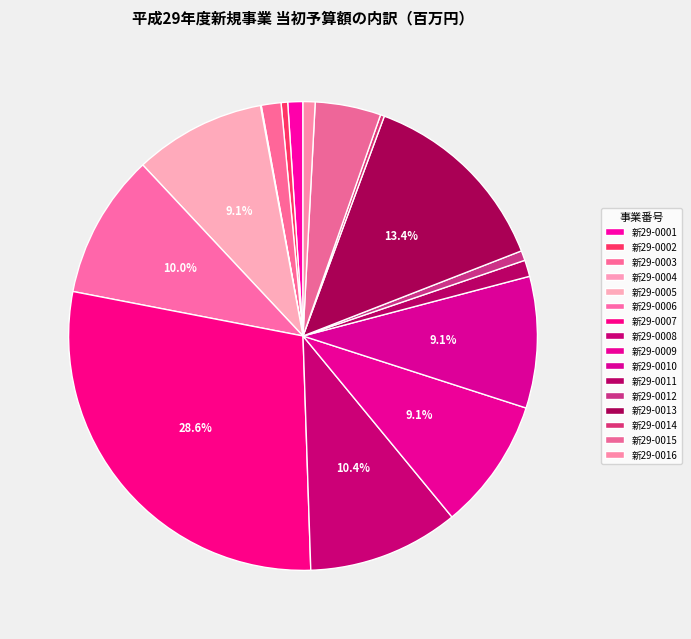

How many segments does this pie chart have?

16